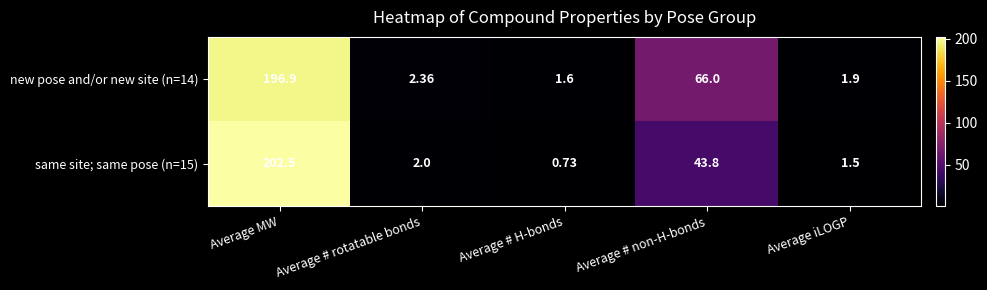

Which category has the lowest value in the same site; same pose (n=15) series?

Average # H-bonds